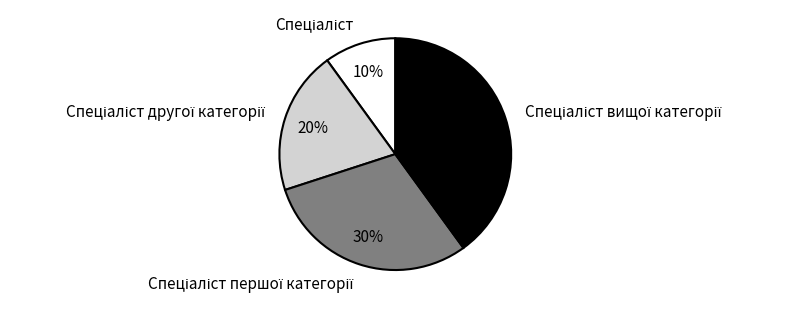

How many segments does this pie chart have?

4